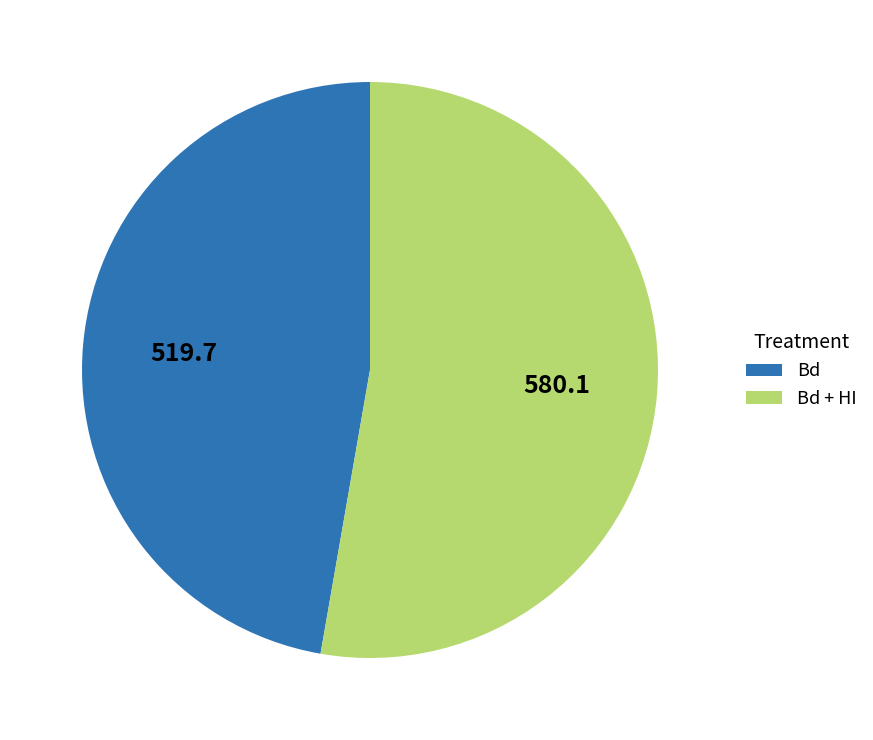

Is there any slice that represents more than half of the pie?

Yes